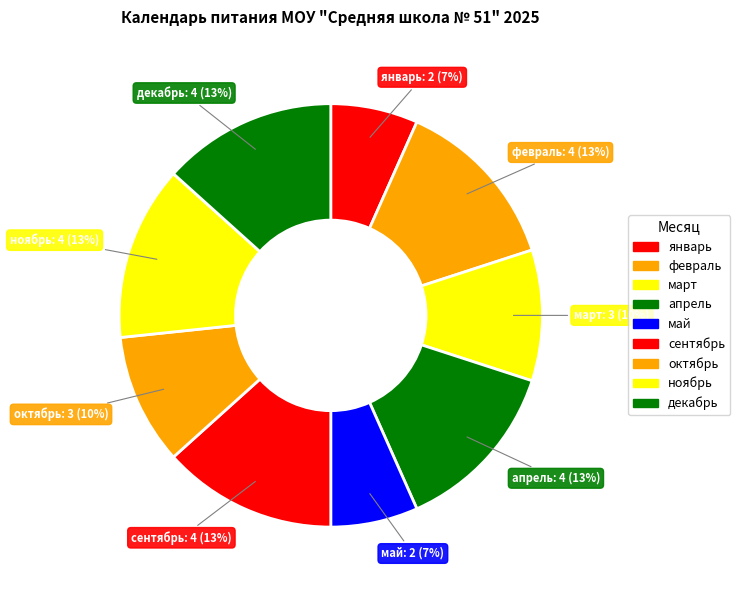

To the nearest percent, what is the difference between the декабрь and октябрь slice percentages?

3%